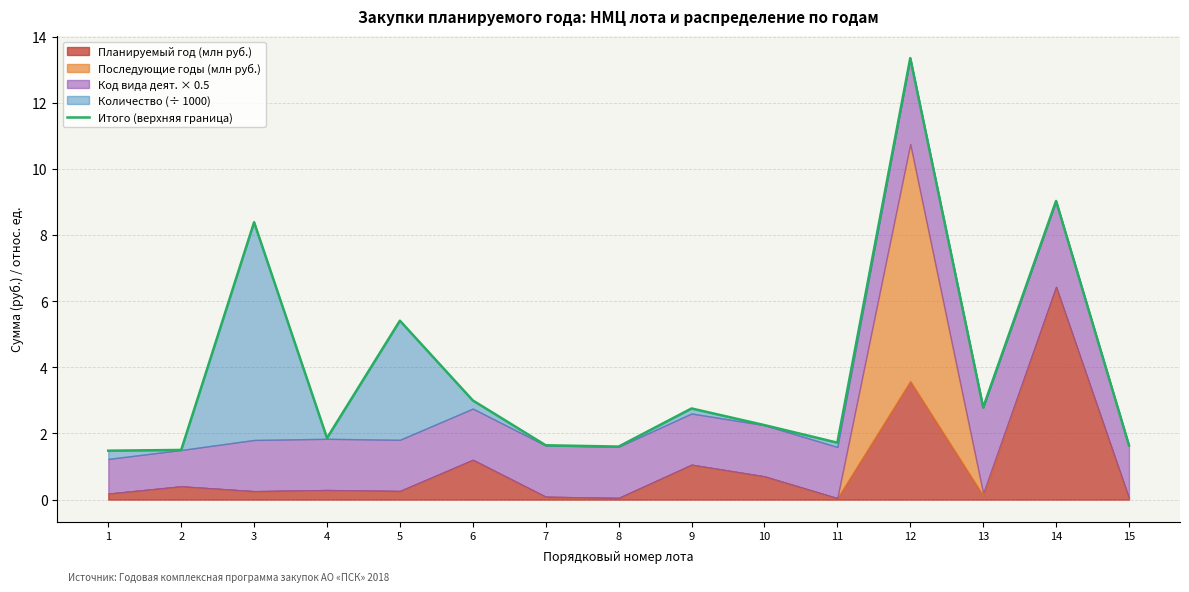

How many interior local peaks (higher than both neighbors) does the data have?

5